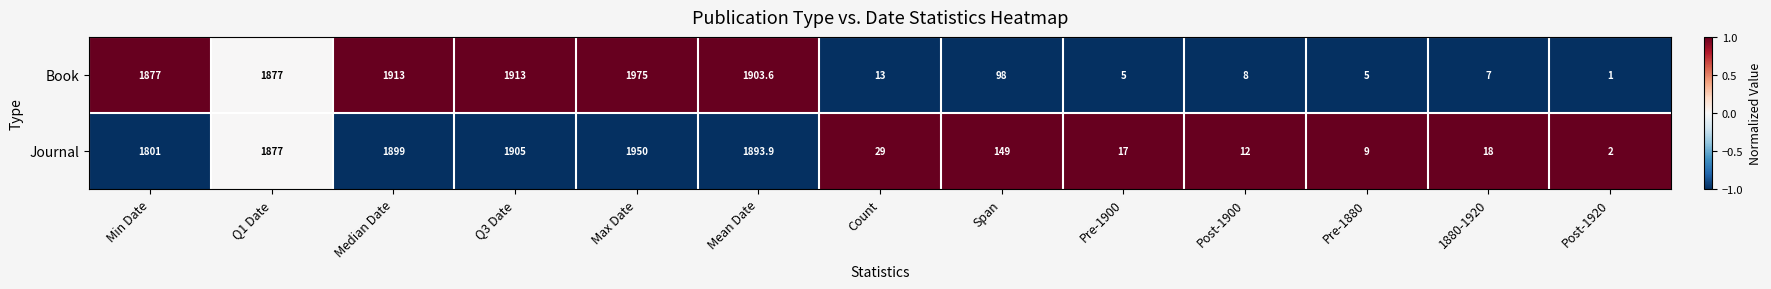

Is it true that Book equals 6.5 at Count?

False